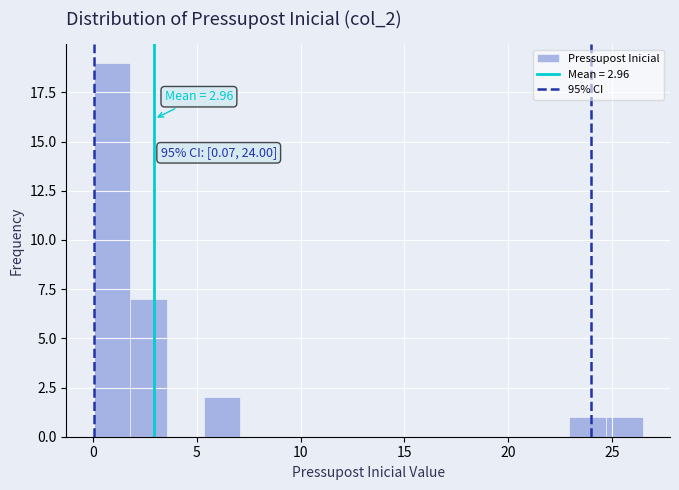

Read against the x-axis, roughly where is the centre of the tallest bar?

1.0